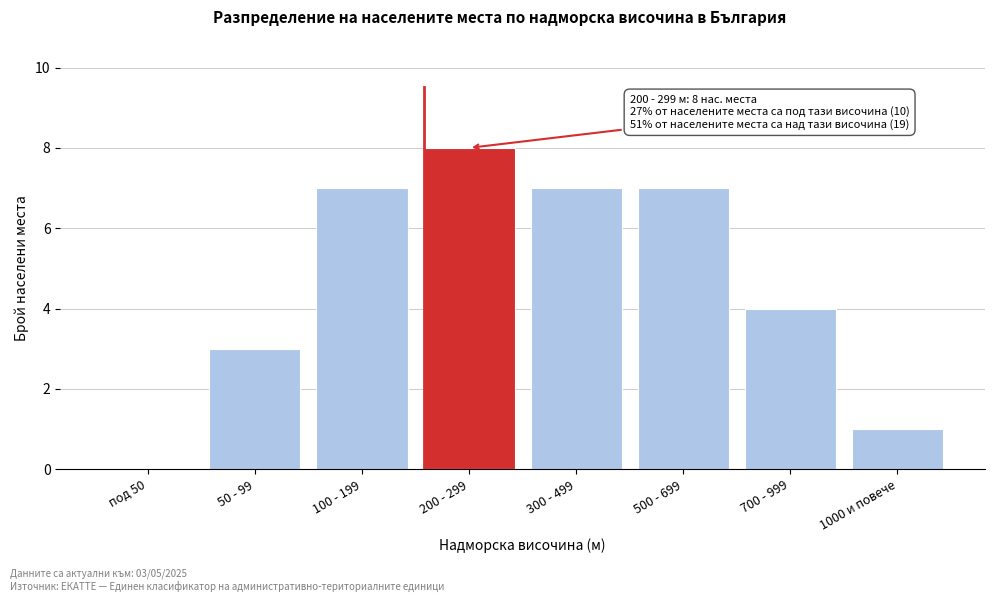

Reading right to left, what are all the values shown in this chart?

1000 и повече=1	700 - 999=4	500 - 699=7	300 - 499=7	200 - 299=8	100 - 199=7	50 - 99=3	под 50=0